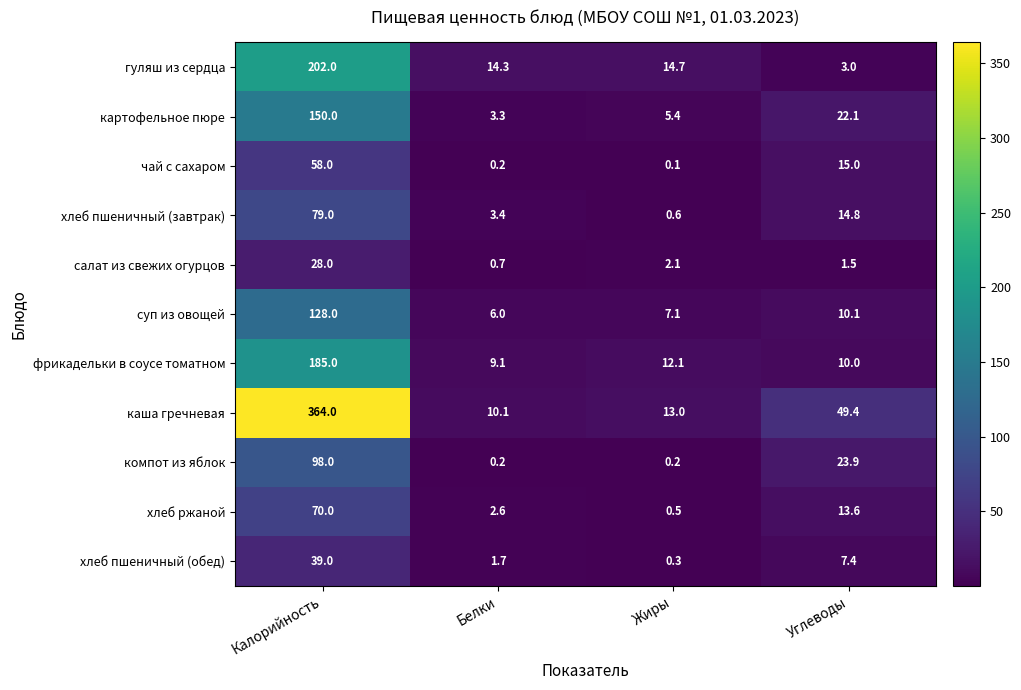

True or false: гуляш из сердца has a value of 89.4 at Калорийность.

False